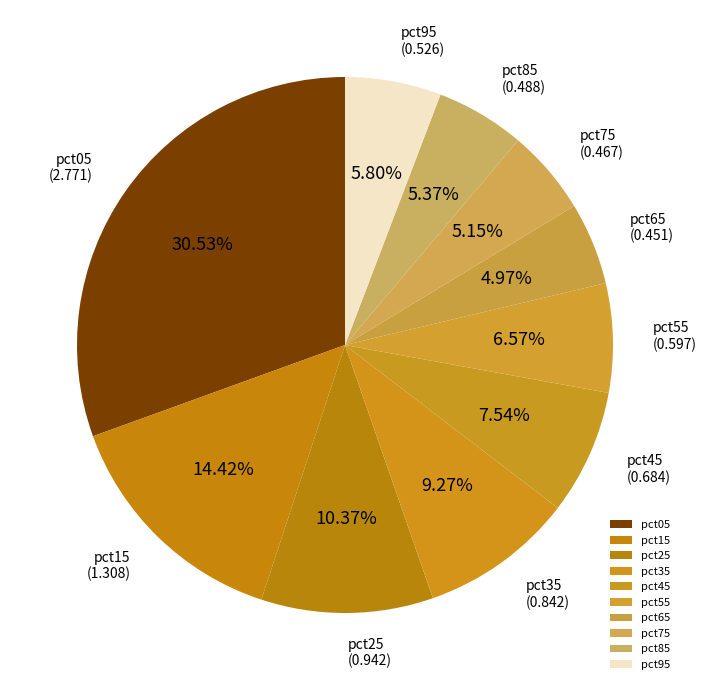

Which has a higher value, pct25 or pct95?

pct25